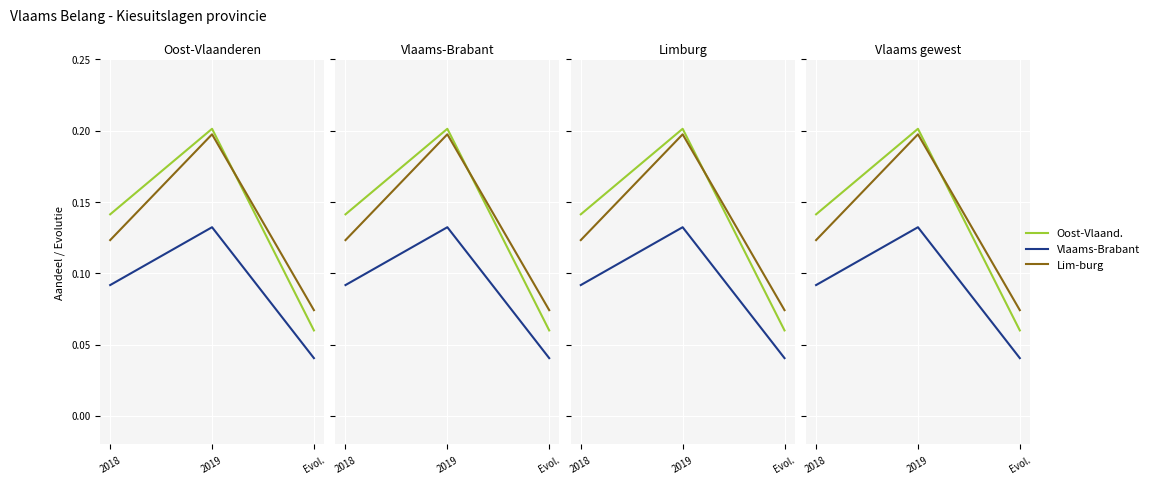

The value of Lim-burg at 2018 is 0.2. True or false?

False